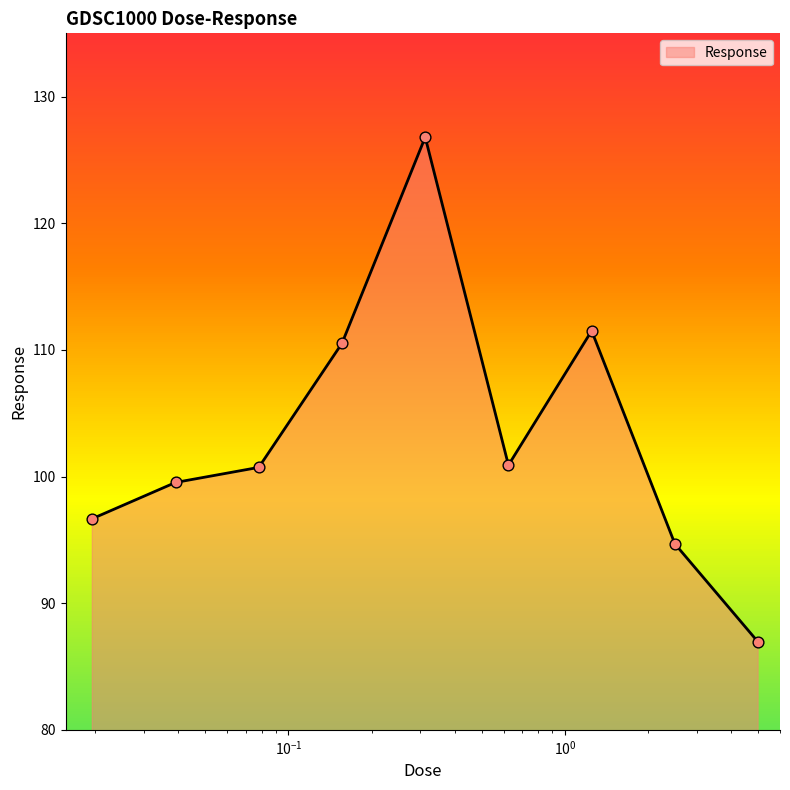

What is the greatest value displayed?

126.8